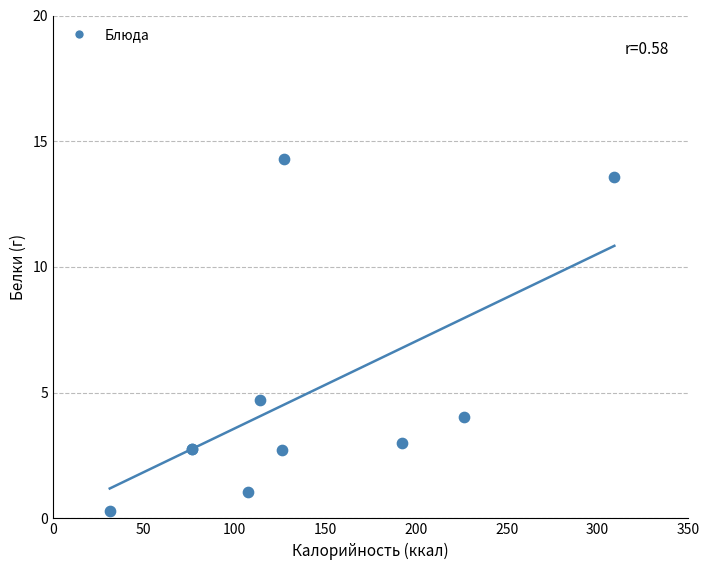

What Y value in the scatter plot is closest to 7?

4.7